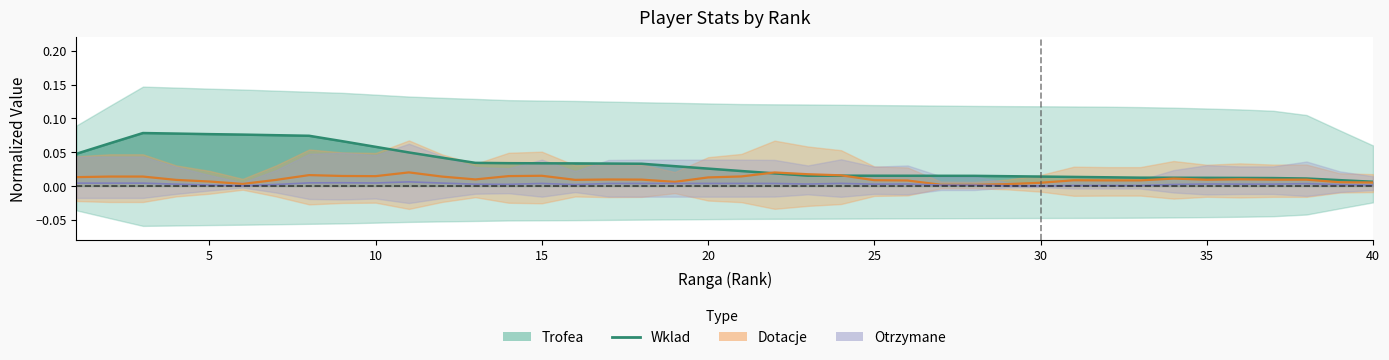

True or false: there are more than 0 points higher than both neighbors.

True